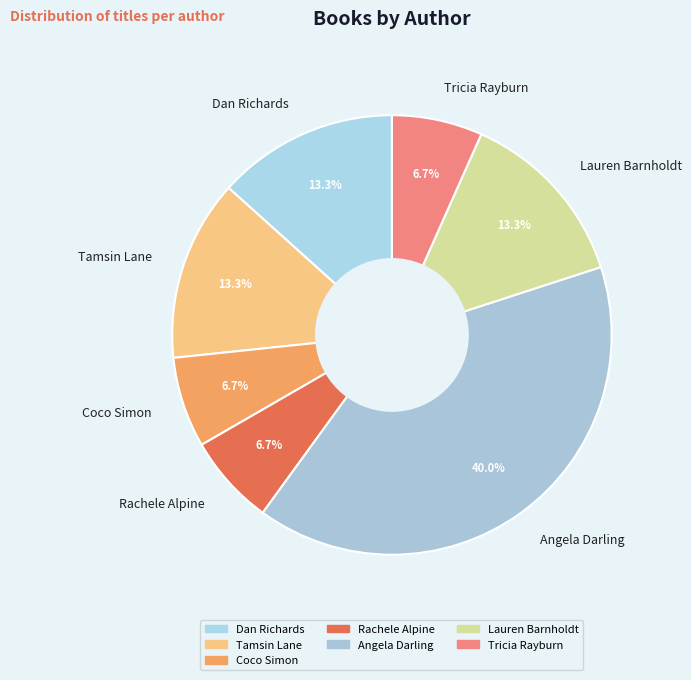

To the nearest percent, what portion does Coco Simon represent?

7%